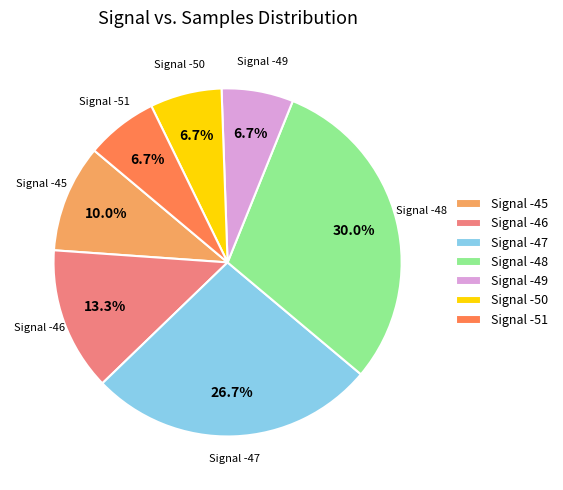

Which category has the biggest portion of the pie?

Signal -48